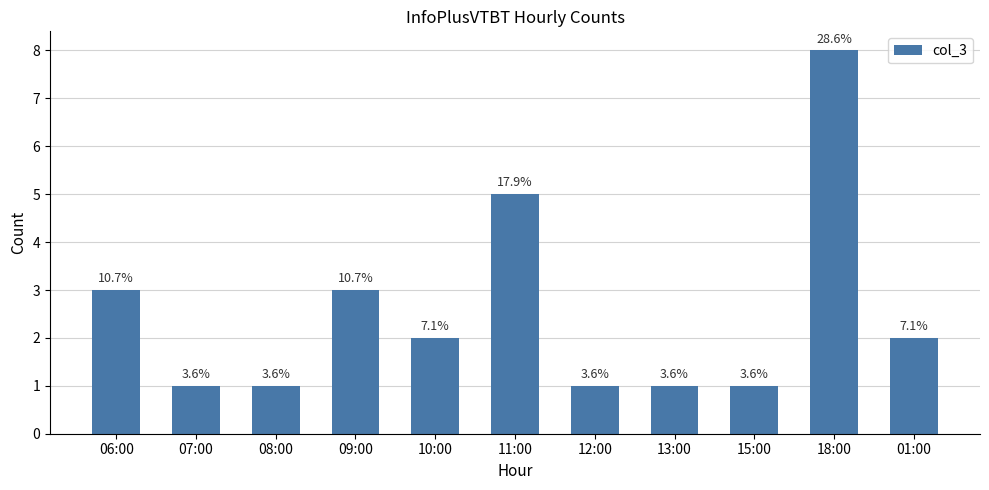

What is the approximate value at 11:00?

5